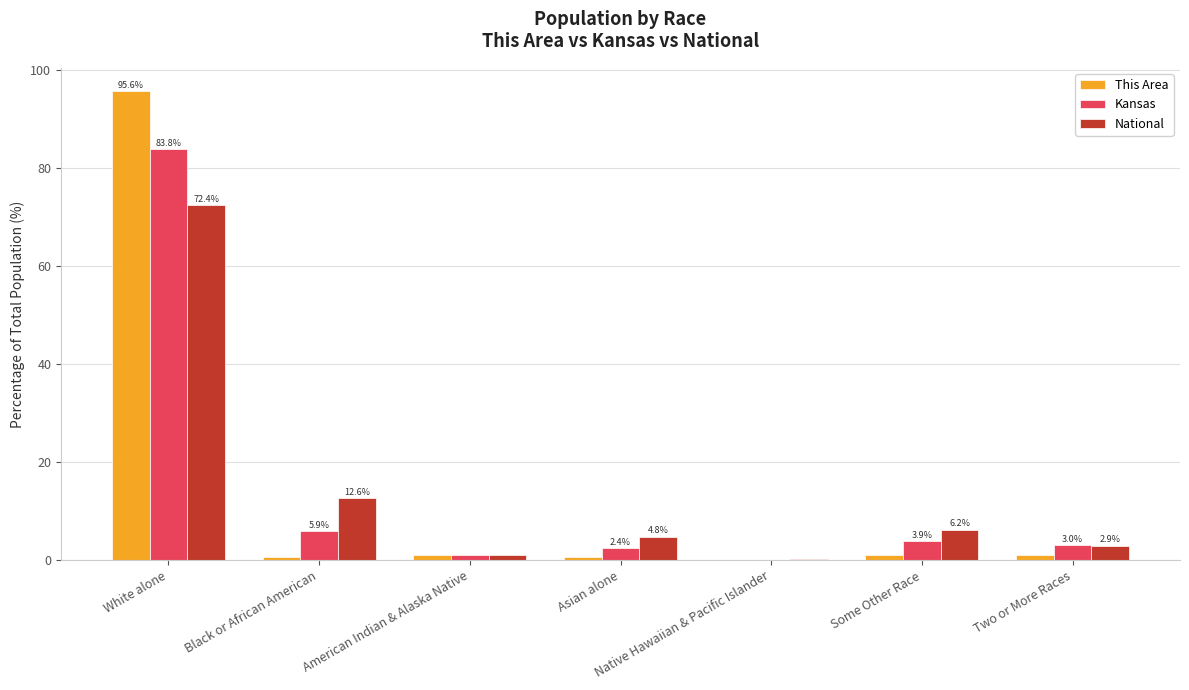

What is the greatest value displayed?

95.6